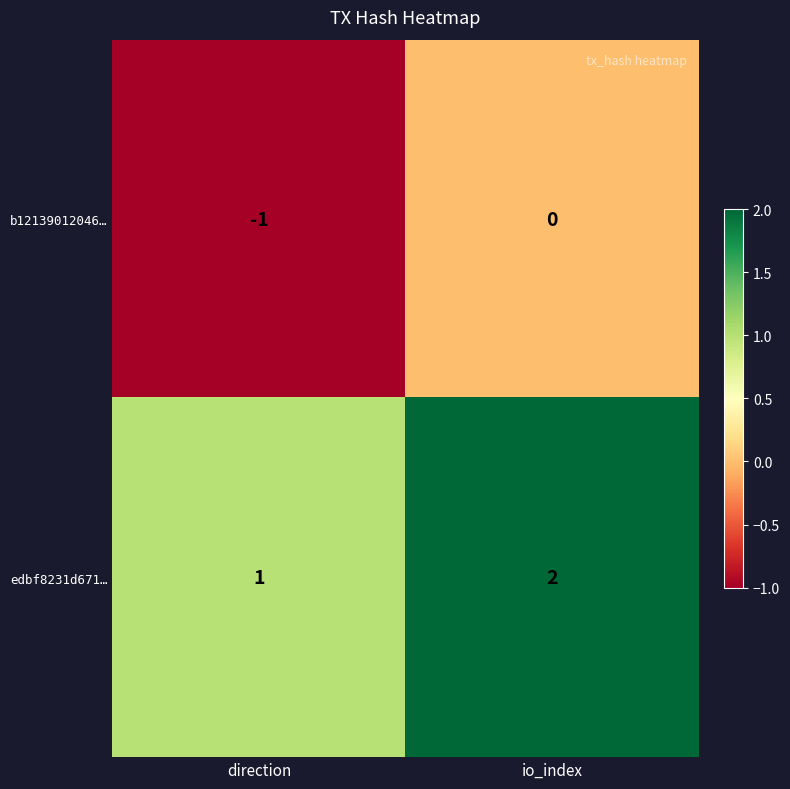

Which series has the largest total across all categories?

edbf8231d671…